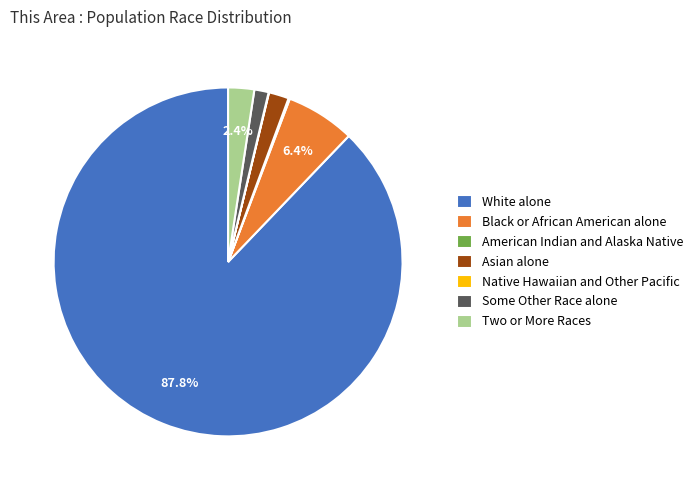

Which slice is the largest?

White alone